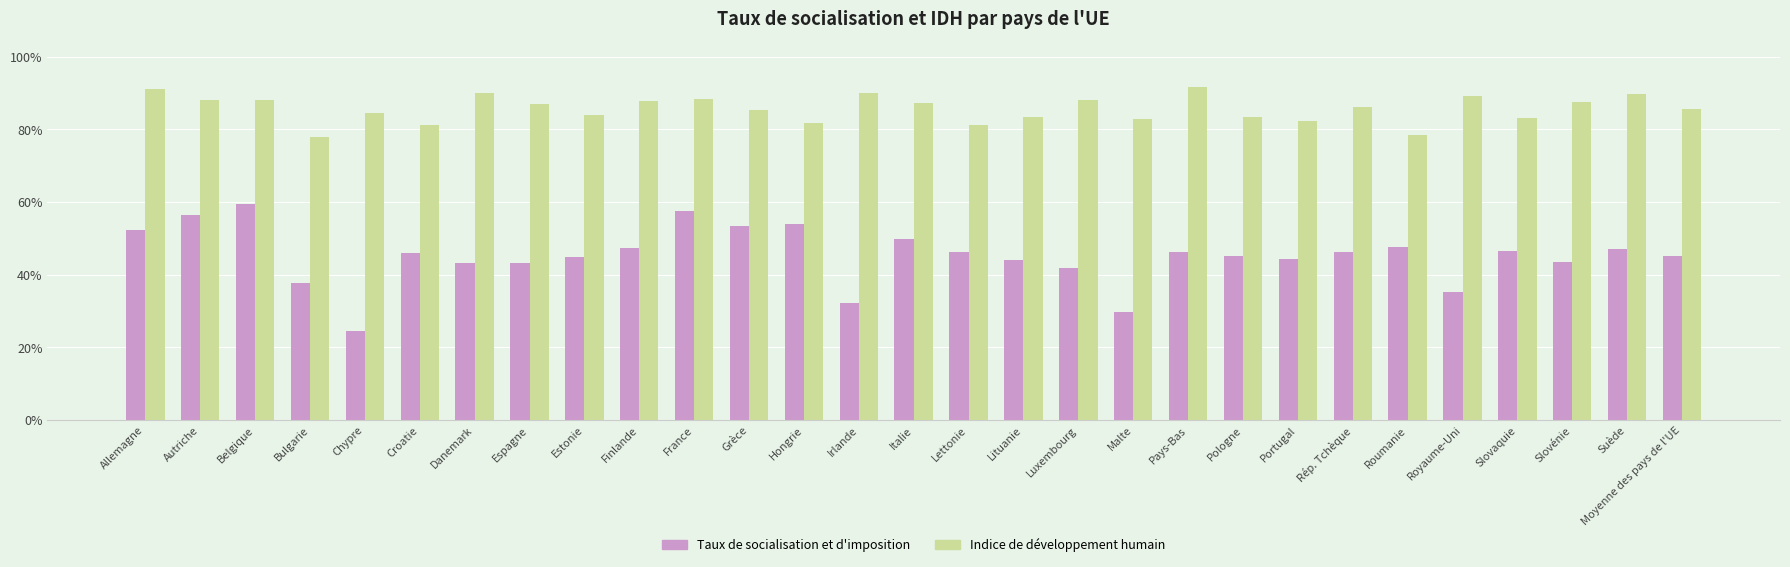

Reading right to left, extract all data points from this chart.

Taux de socialisation et d'imposition: Moyenne des pays de l'UE=0.5	Suède=0.5	Slovénie=0.4	Slovaquie=0.5	Royaume-Uni=0.4	Roumanie=0.5	Rép. Tchèque=0.5	Portugal=0.4	Pologne=0.5	Pays-Bas=0.5	Malte=0.3	Luxembourg=0.4	Lituanie=0.4	Lettonie=0.5	Italie=0.5	Irlande=0.3	Hongrie=0.5	Grèce=0.5	France=0.6	Finlande=0.5	Estonie=0.4	Espagne=0.4	Danemark=0.4	Croatie=0.5	Chypre=0.2	Bulgarie=0.4	Belgique=0.6	Autriche=0.6	Allemagne=0.5
Indice de développement humain: Moyenne des pays de l'UE=0.9	Suède=0.9	Slovénie=0.9	Slovaquie=0.8	Royaume-Uni=0.9	Roumanie=0.8	Rép. Tchèque=0.9	Portugal=0.8	Pologne=0.8	Pays-Bas=0.9	Malte=0.8	Luxembourg=0.9	Lituanie=0.8	Lettonie=0.8	Italie=0.9	Irlande=0.9	Hongrie=0.8	Grèce=0.9	France=0.9	Finlande=0.9	Estonie=0.8	Espagne=0.9	Danemark=0.9	Croatie=0.8	Chypre=0.8	Bulgarie=0.8	Belgique=0.9	Autriche=0.9	Allemagne=0.9